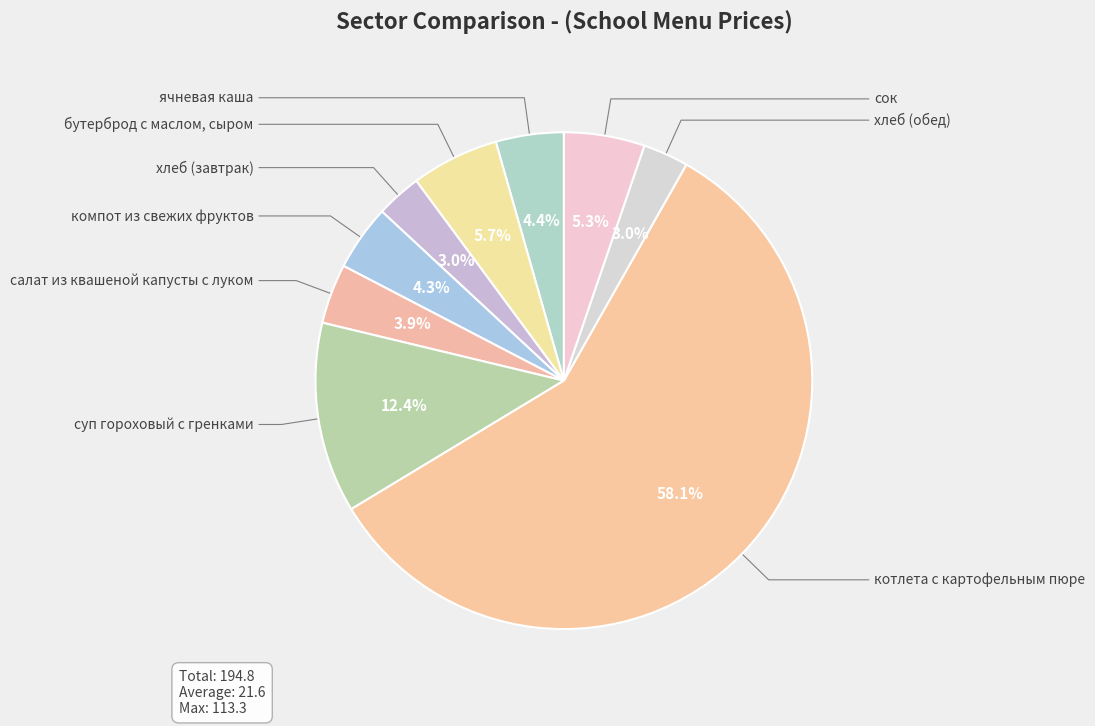

How many segments does this pie chart have?

9